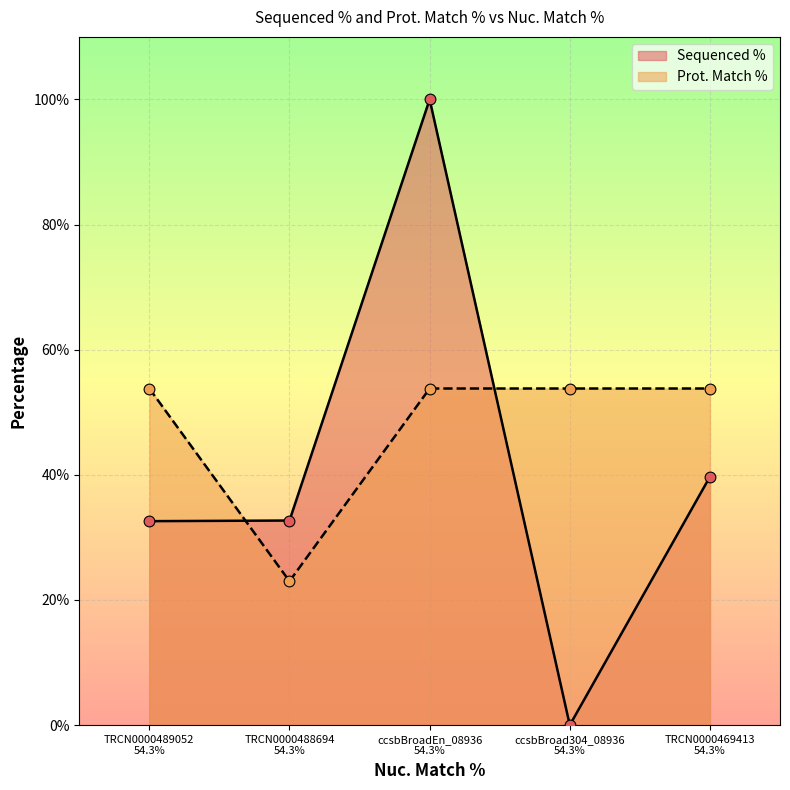

Which series has the largest total across all categories?

Prot. Match %